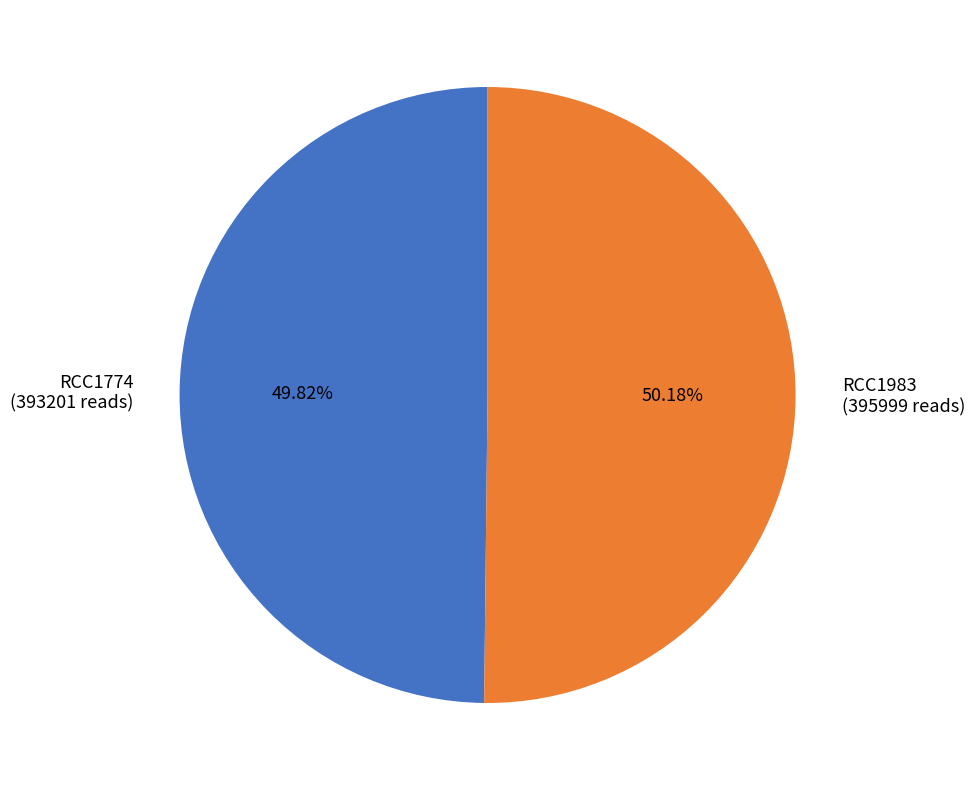

Is it true that RCC1774 is 61% of the pie?

False